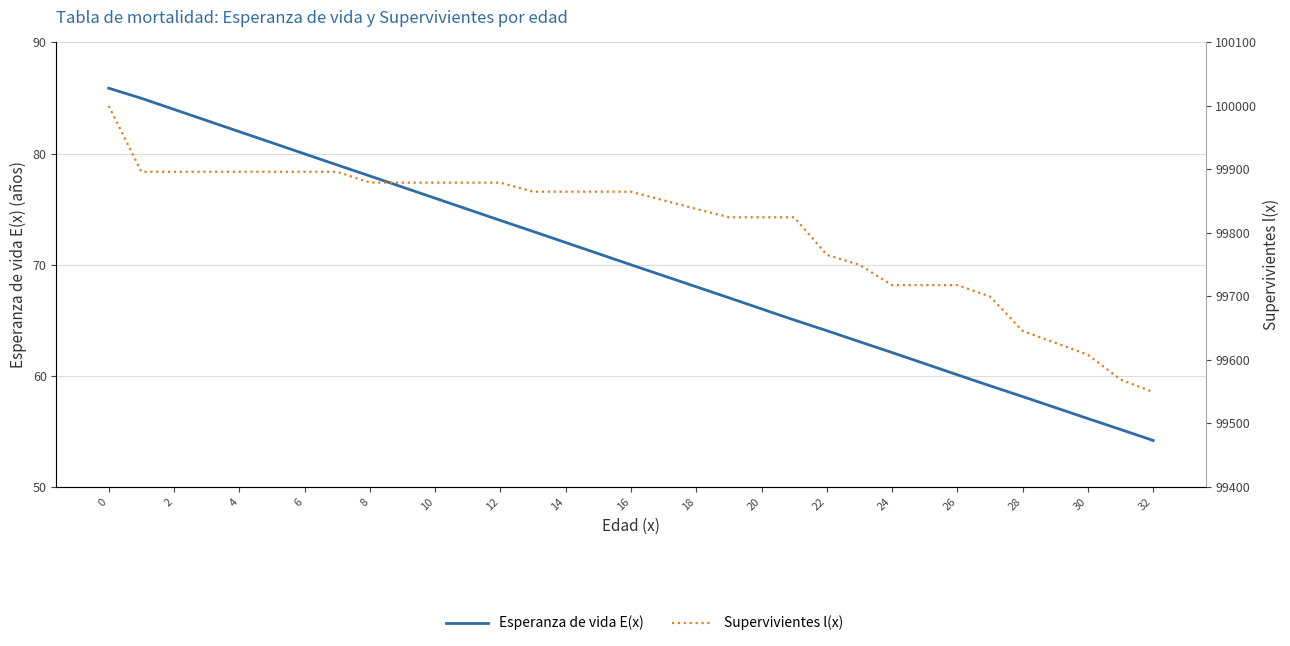

How many lines are shown in the chart?

2